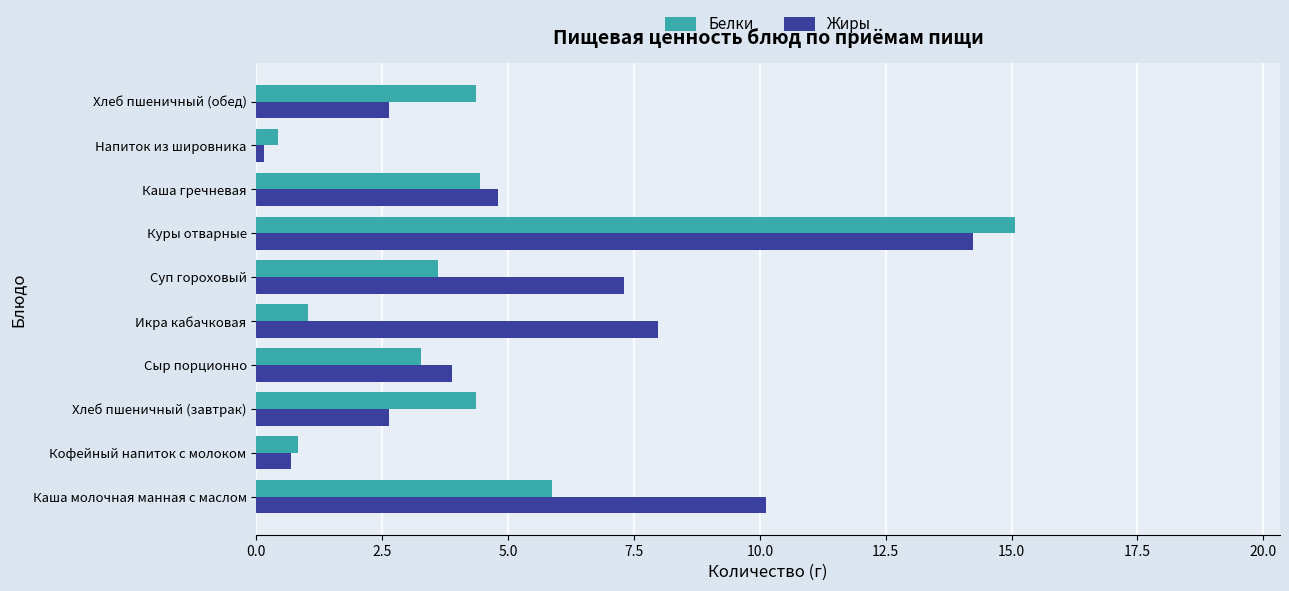

True or false: Белки has a value of 1.8 at Икра кабачковая.

False